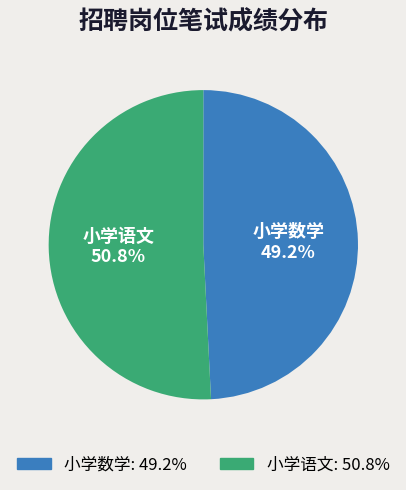

Rank the categories by value from highest to lowest.

小学语文, 小学数学